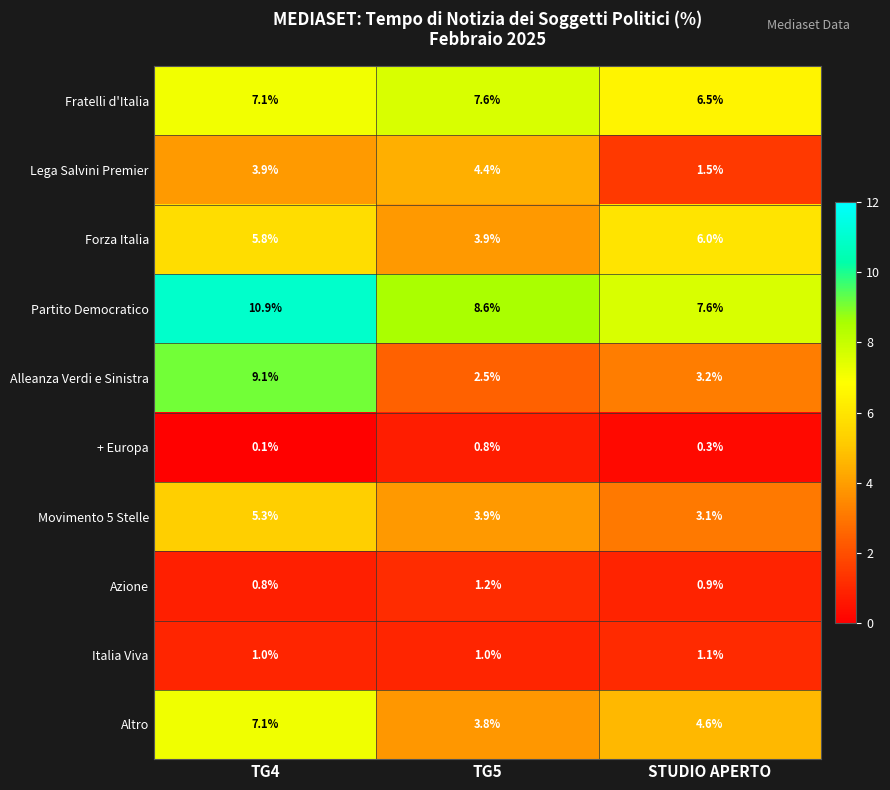

How many categories are shown in the chart?

3